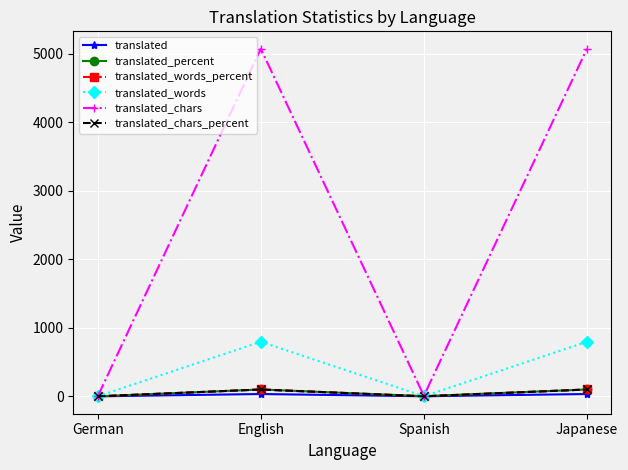

Where is translated_percent nearest to the value 50?

Spanish